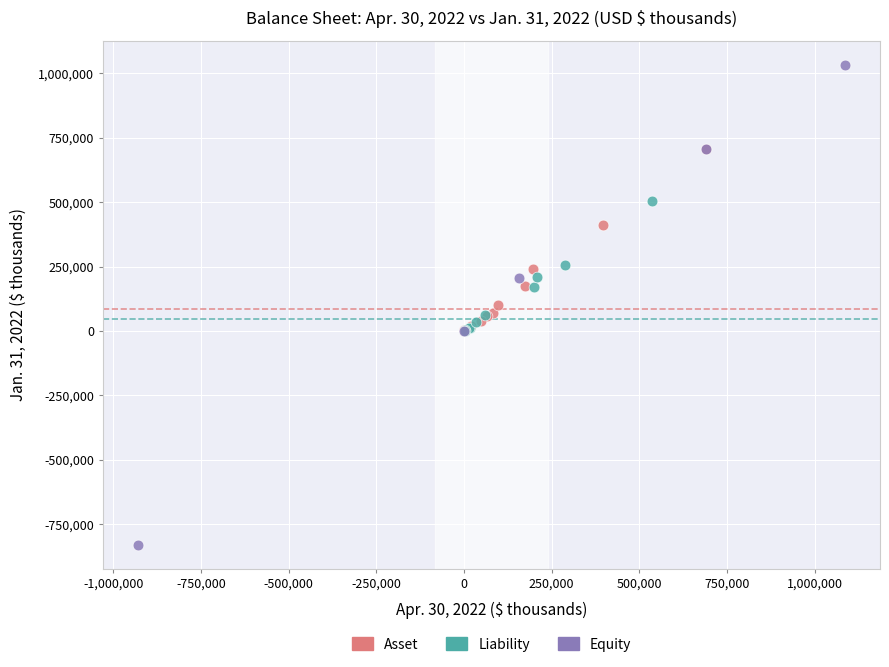

Which series reaches the minimum Y coordinate?

Equity